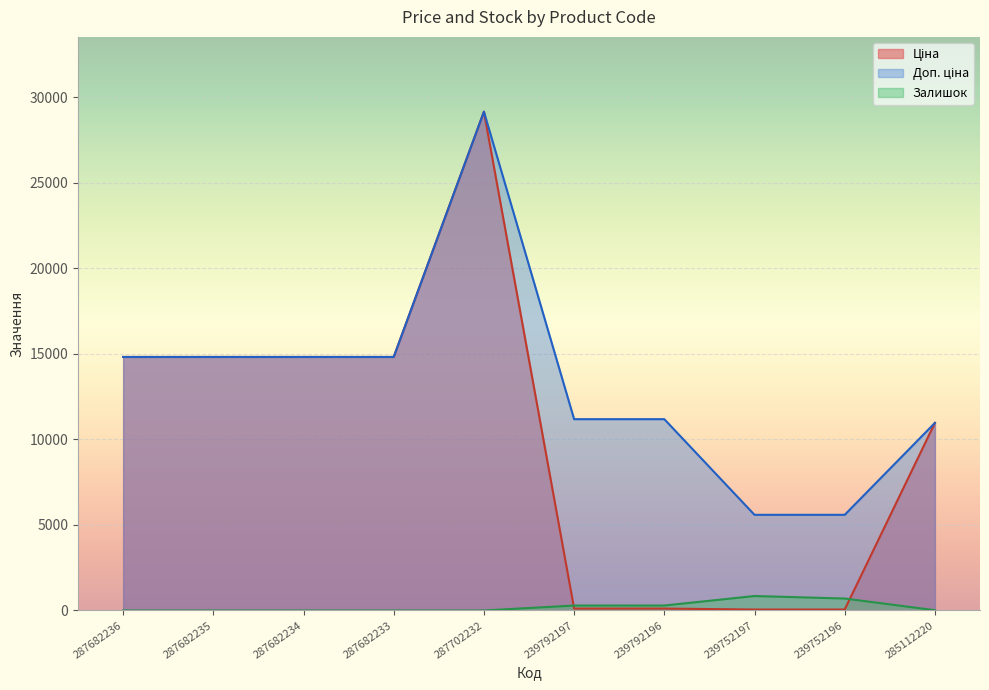

What is the minimum value for Ціна?

55.9